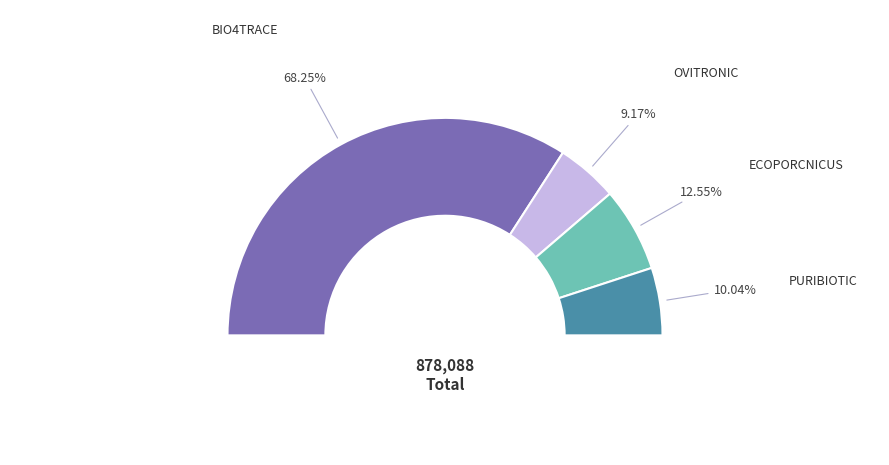

To the nearest percent, what percentage of the pie is PURIBIOTIC?

10%